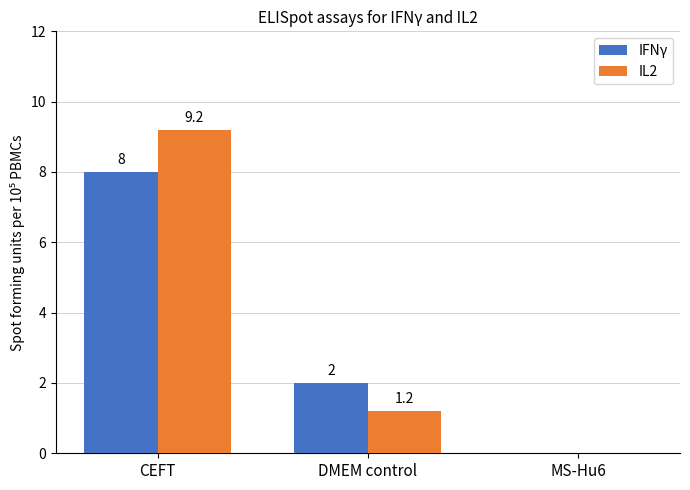

How many data points in IL2 are above 1?

2